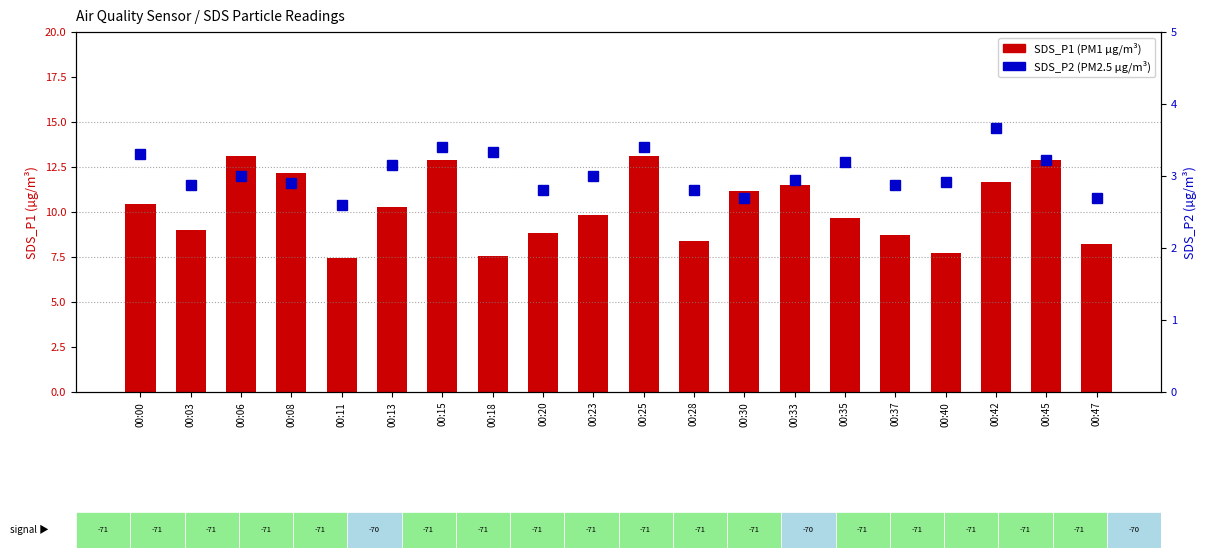

At which label does SDS_P2 (PM2.5) first exceed 3?

00:00